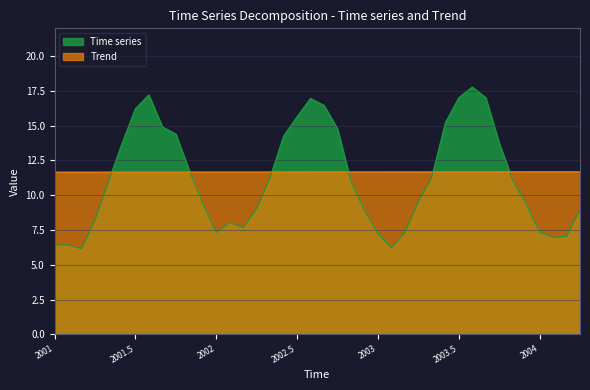

What is the smallest value displayed?

6.2